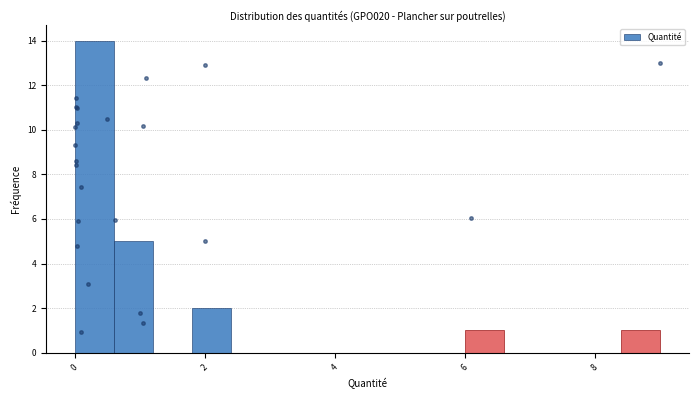

Around what value on the x-axis is the tallest bar? Give the approximate position of its centre, as read against the axis.

0.4